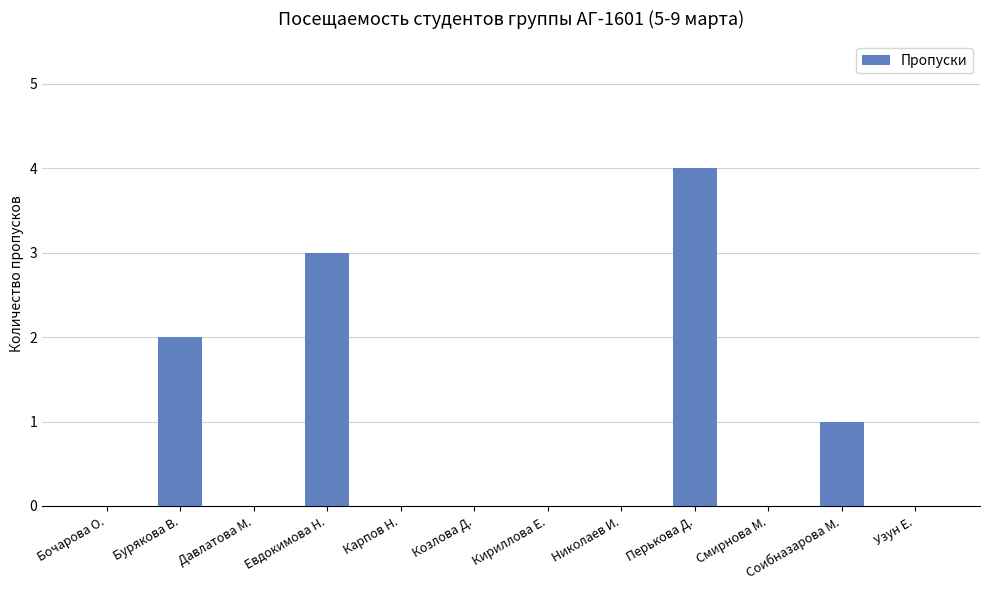

At which category does the chart reach its peak across all series?

Перькова Д.